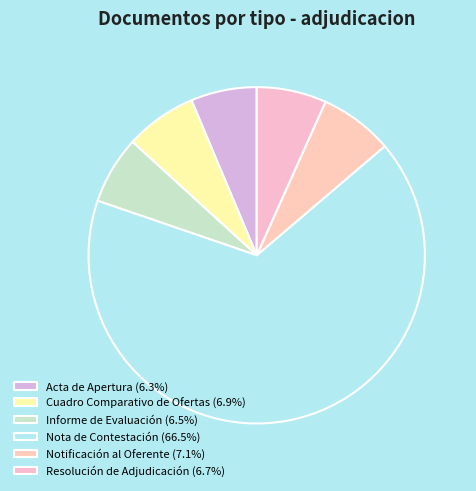

Which category accounts for the majority?

Nota de Contestación